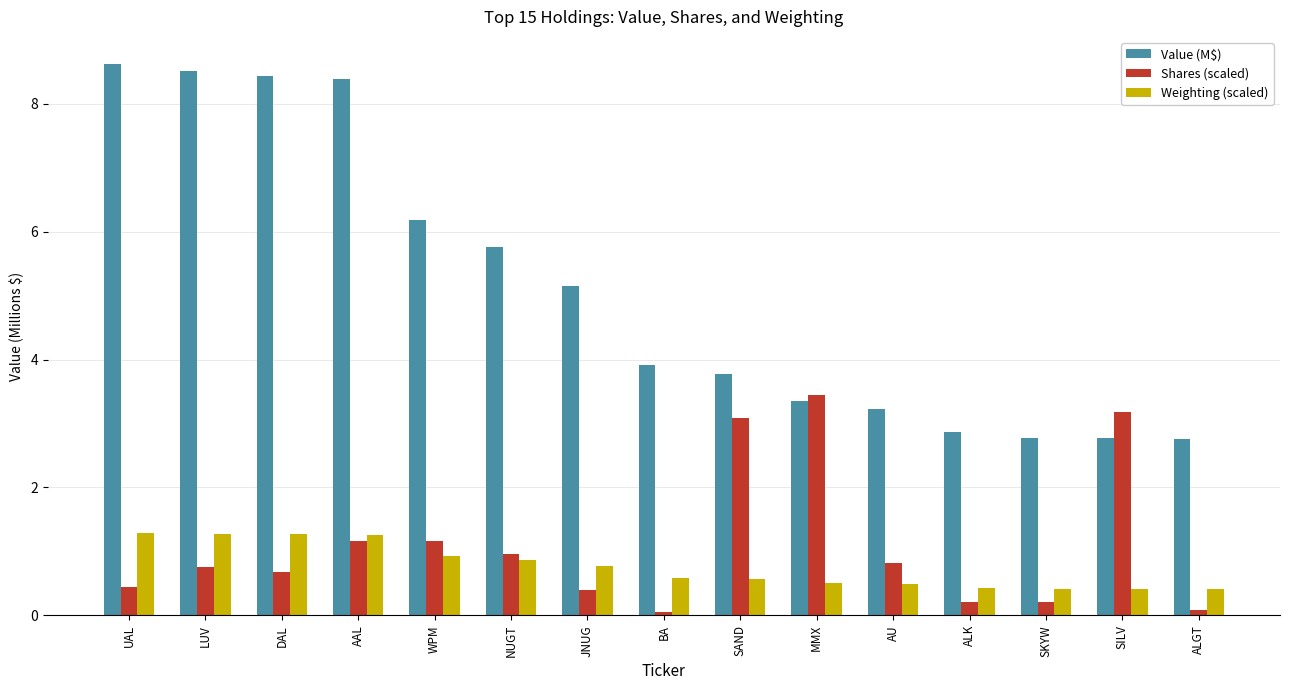

Where is Shares (scaled) nearest to the value 1?

NUGT